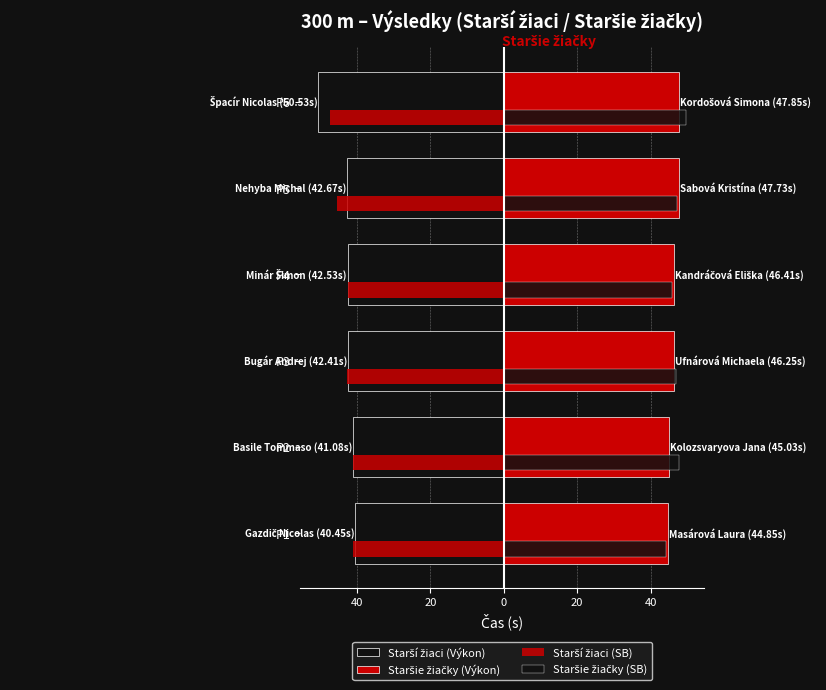

How many values in the Staršie žiačky (SB) series are below 47?

2